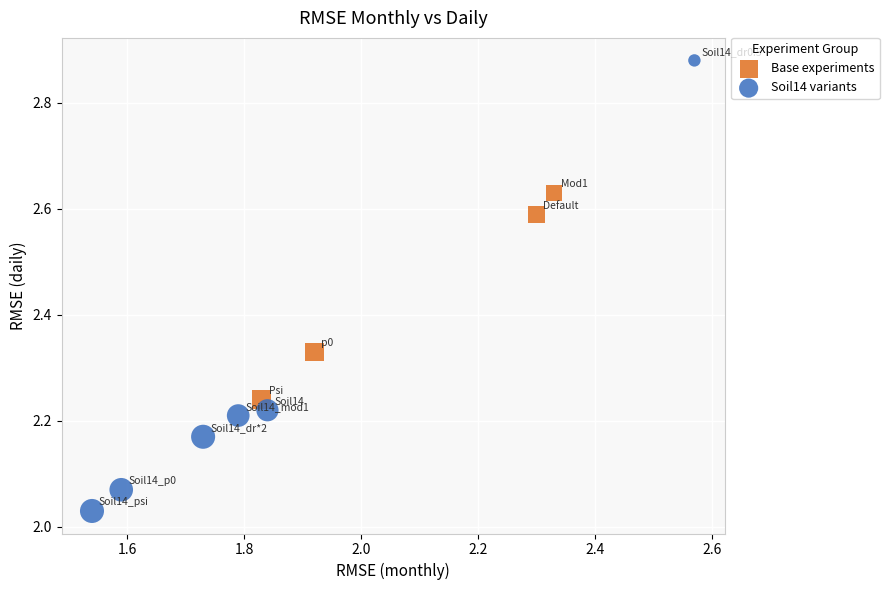

Which series contains the highest Y value?

Soil14 variants